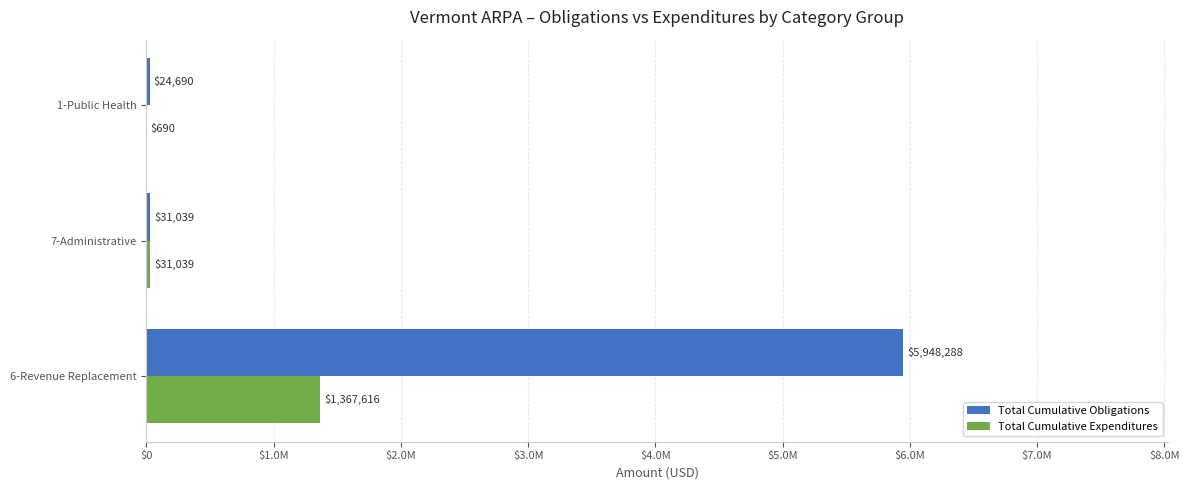

What are all the series names shown in the legend?

Total Cumulative Obligations, Total Cumulative Expenditures